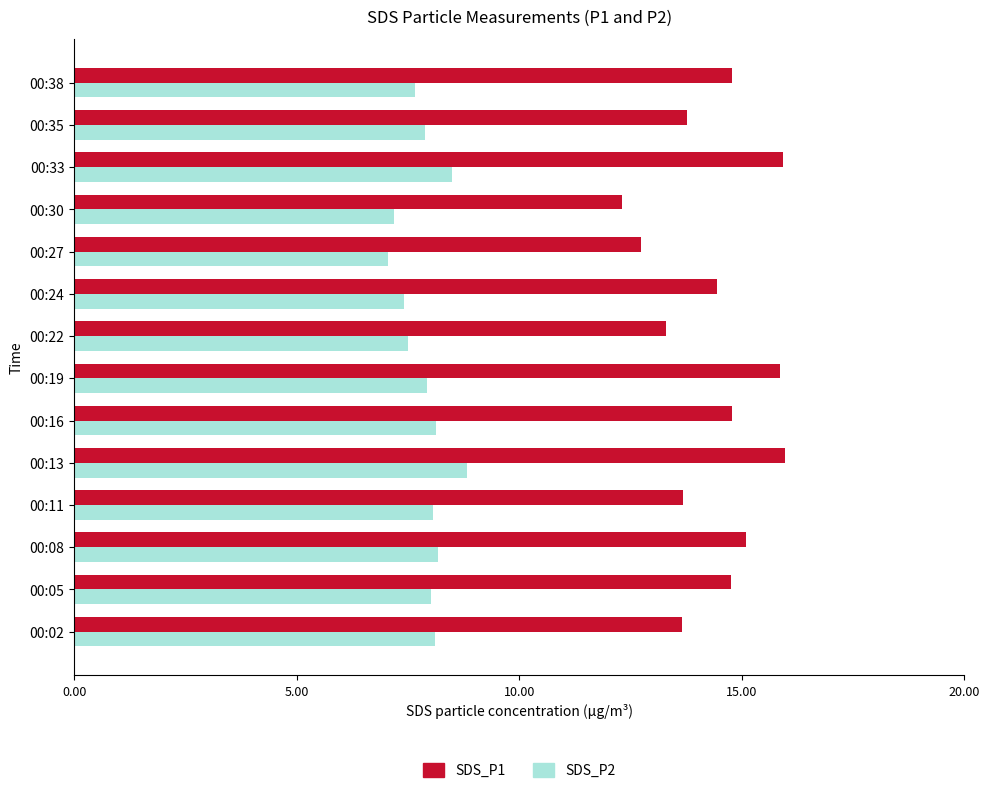

What is the difference between the maximum and minimum values in the SDS_P2 series?

1.8